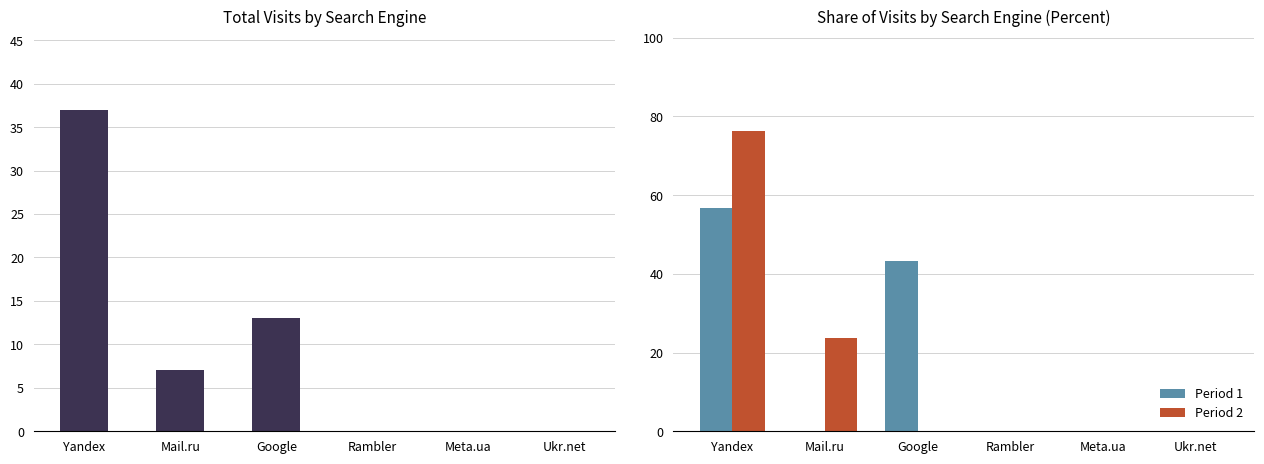

Is it true that Period 1 equals 17.5 at Yandex?

False